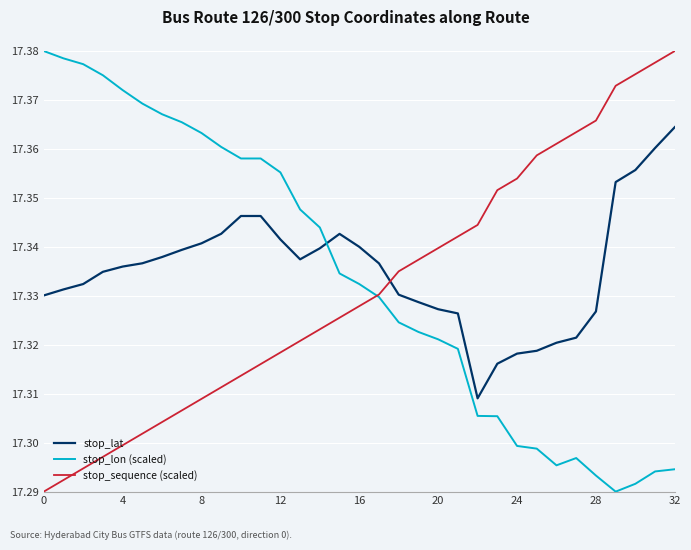

Which series ends up on top after the final intersection of stop_sequence (scaled) and stop_lat?

stop_sequence (scaled)